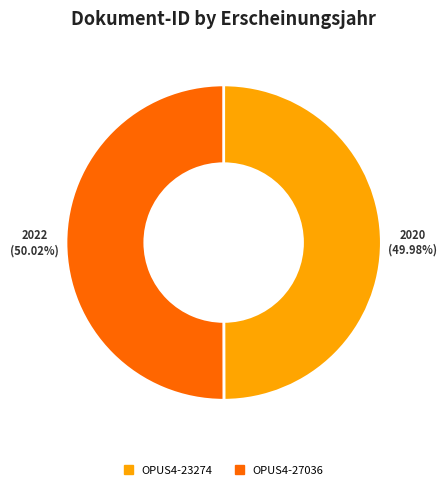

Is it true that OPUS4-23274 is 55% of the pie?

False